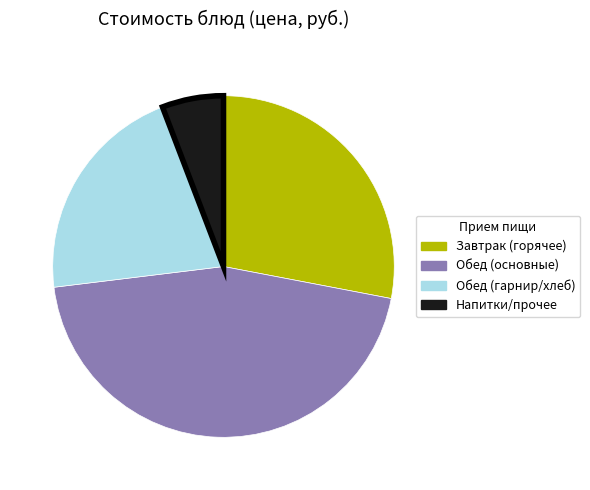

What is the smallest slice in the pie chart?

Напитки/прочее